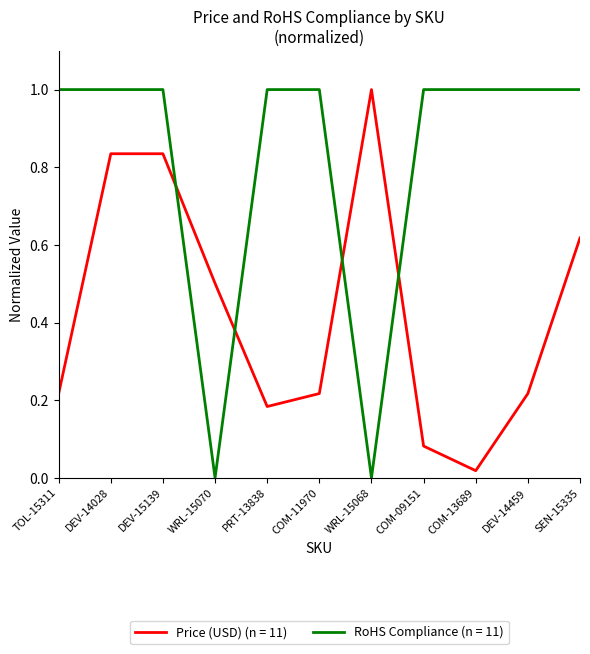

List the series in order of their overall mean, highest first.

RoHS Compliance (n = 11), Price (USD) (n = 11)